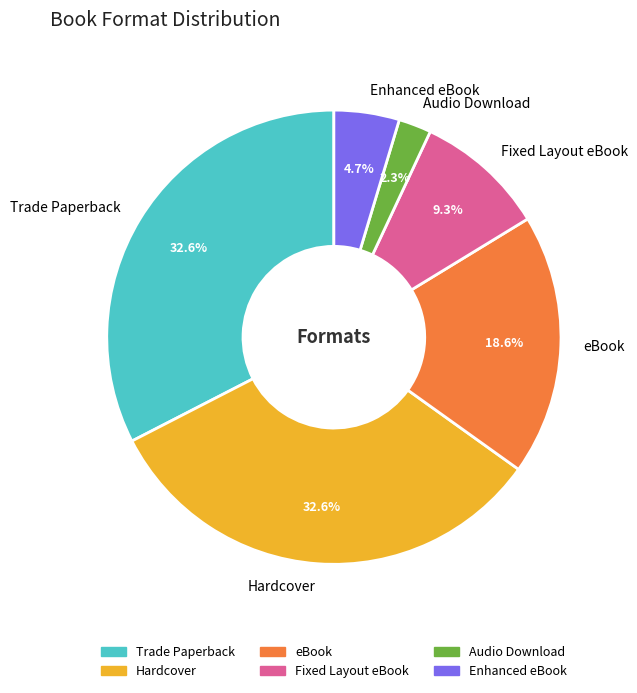

What is the smallest slice in the pie chart?

Audio Download